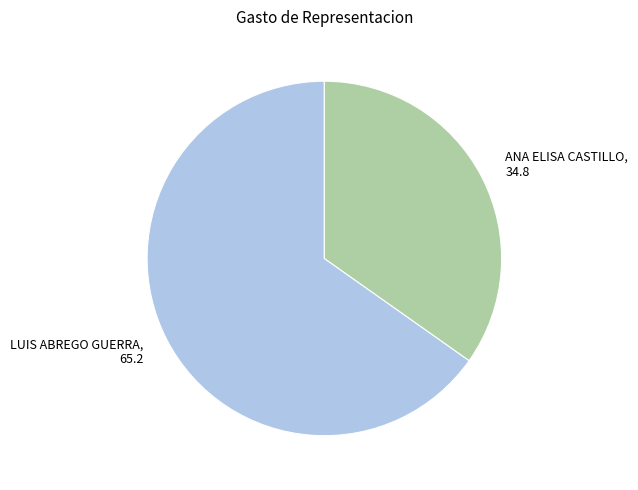

Does LUIS ABREGO GUERRA represent more than half of the total?

Yes